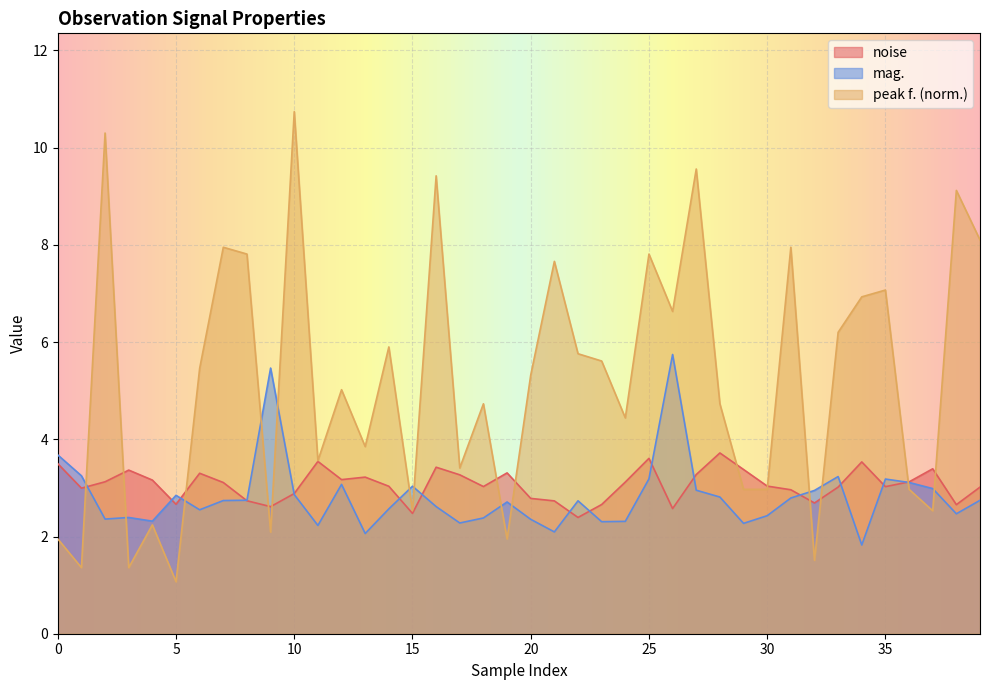

List the series in order of their peak value, lowest first.

noise, mag., peak f. (norm.)